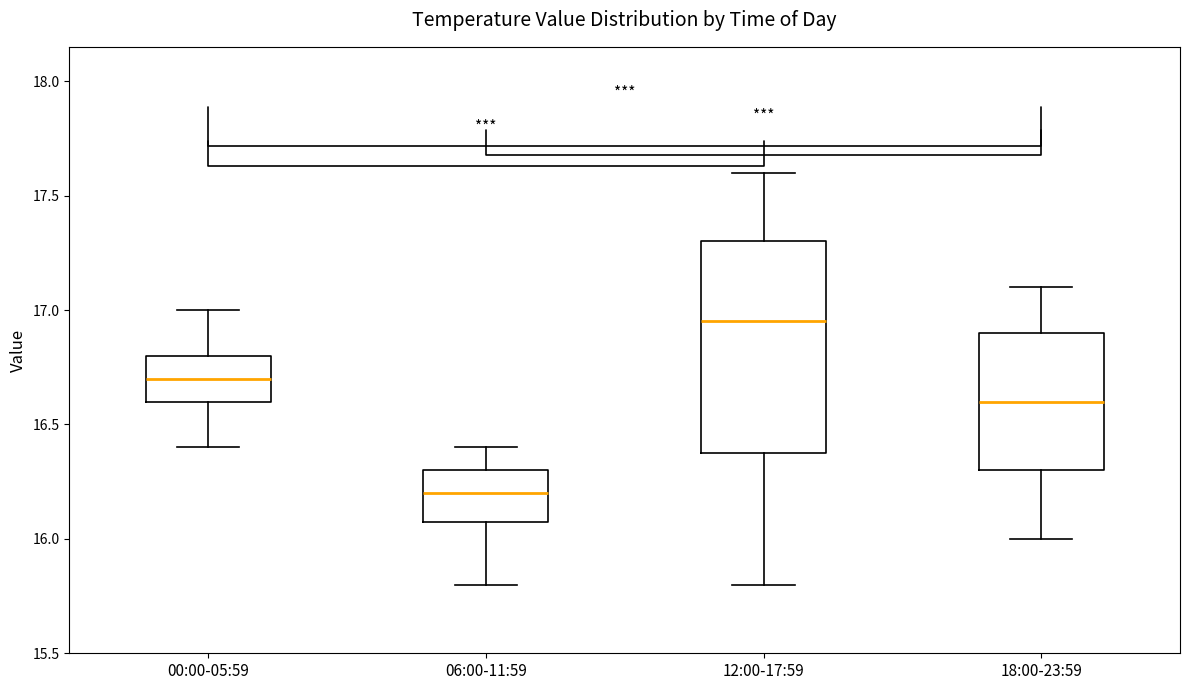

Where is the upper edge of the box for 00:00-05:59 on the y-axis? The values are not printed on the chart, so give them approximately, as read against the axis.

16.80